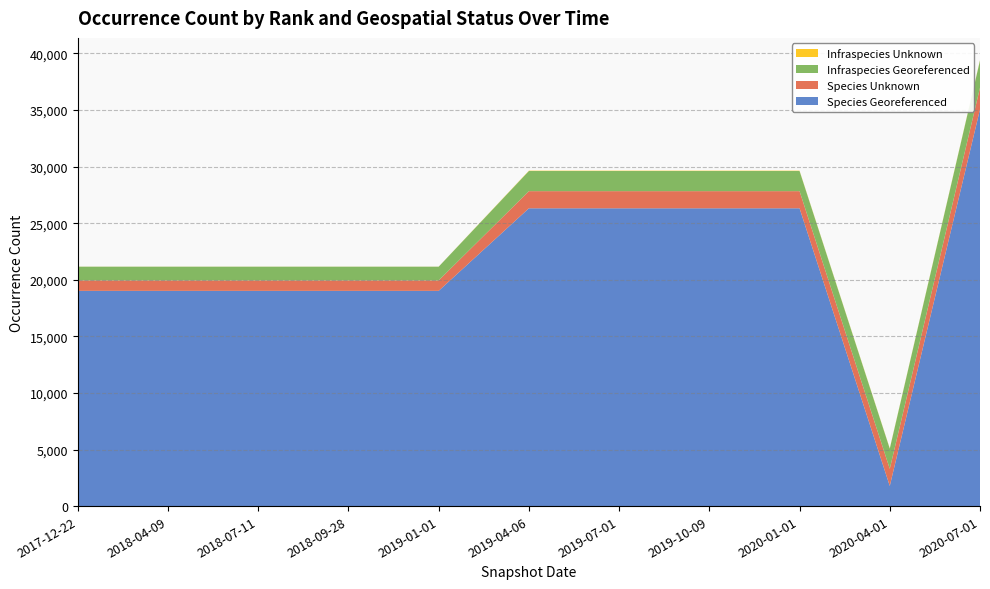

Reading left to right, extract all data points from this chart.

Species Georeferenced: 19021	19021	19021	19021	19021	26316	26316	26316	26316	1780	35059
Species Unknown: 922	922	922	922	922	1515	1515	1515	1515	1515	1916
Infraspecies Georeferenced: 1213	1213	1213	1213	1213	1780	1780	1780	1780	1780	2398
Infraspecies Unknown: 5	5	5	5	5	29	29	29	29	29	32